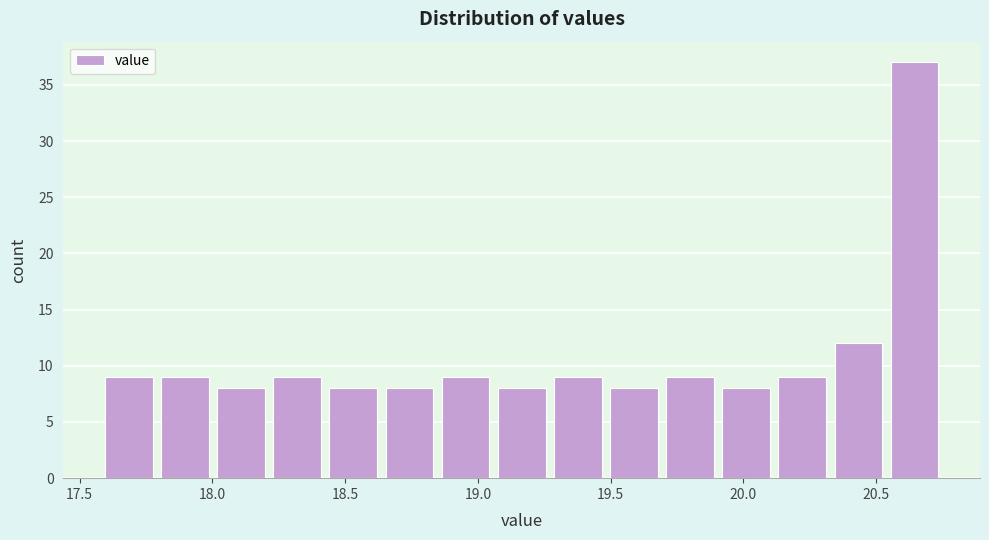

Over which range of the x-axis is the bar tallest?

20.55 to 20.75